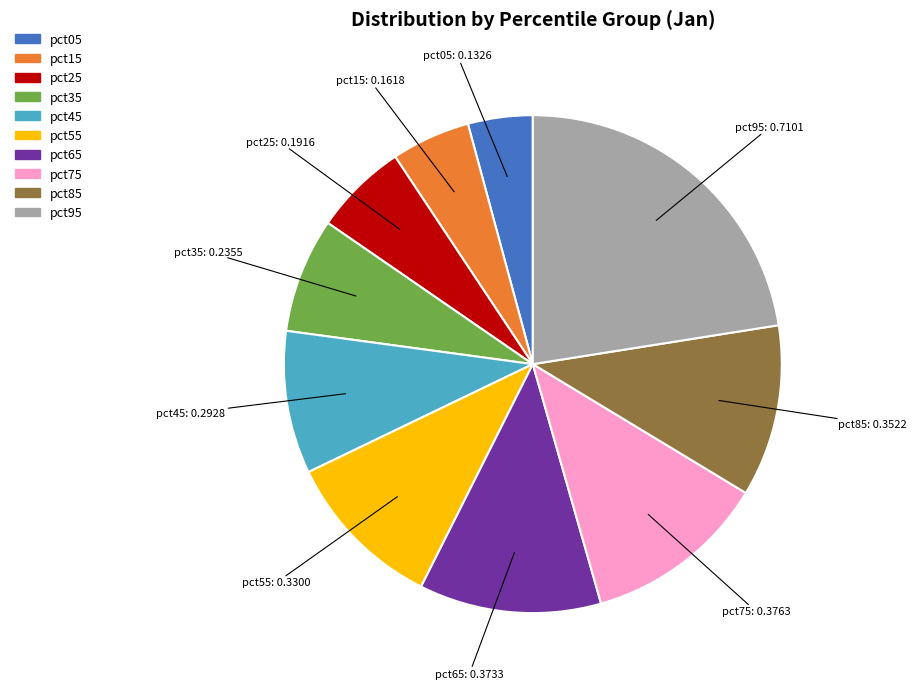

True or false: pct85 accounts for 21% of the total.

False